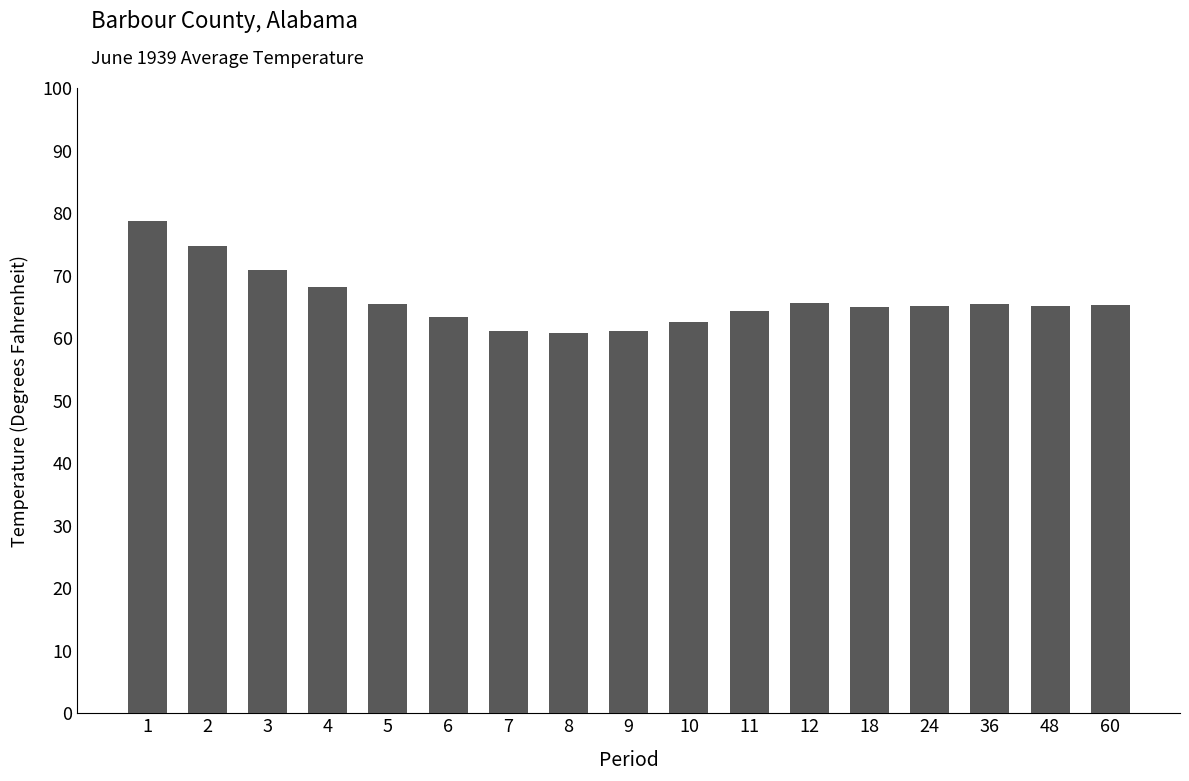

What is the sum of the values at 24 and 5?

130.7